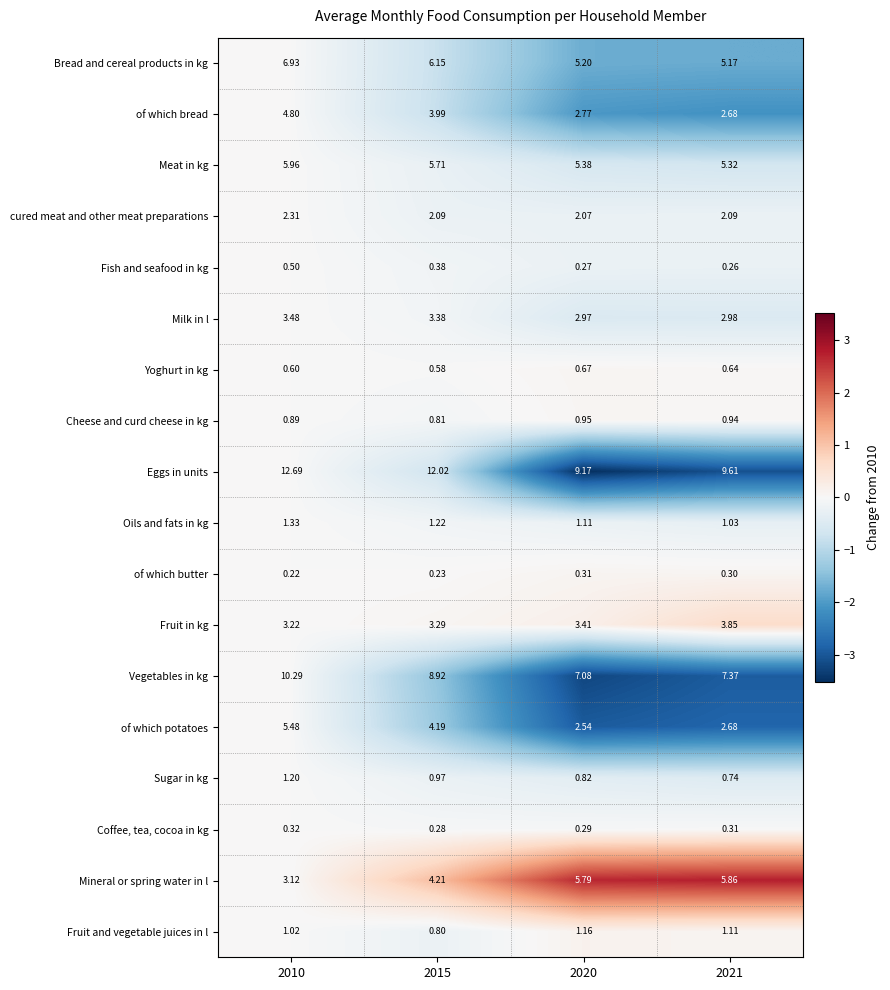

List the series in order of their peak value, lowest first.

of which butter, Coffee, tea, cocoa in kg, Fish and seafood in kg, Yoghurt in kg, Cheese and curd cheese in kg, Fruit and vegetable juices in l, Sugar in kg, Oils and fats in kg, cured meat and other meat preparations, Milk in l, Fruit in kg, of which bread, of which potatoes, Mineral or spring water in l, Meat in kg, Bread and cereal products in kg, Vegetables in kg, Eggs in units